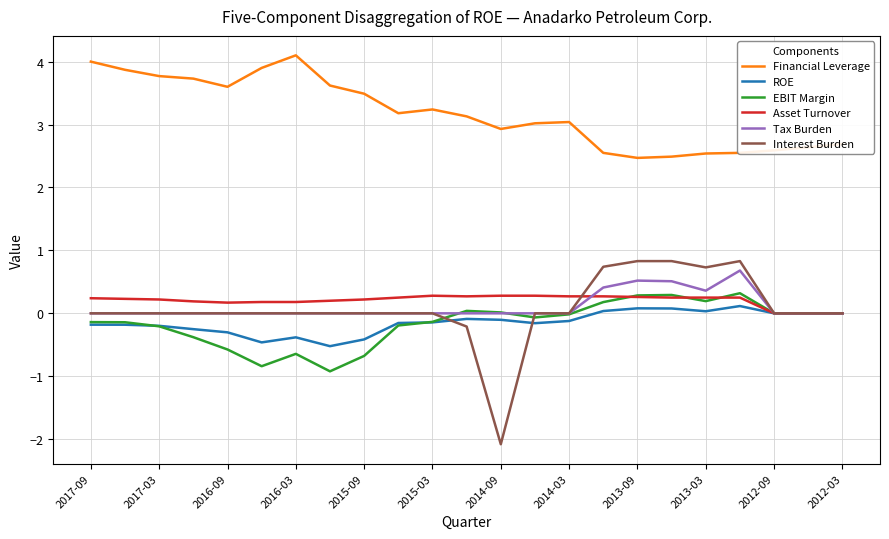

What is the lowest value of the ROE series?

-0.5